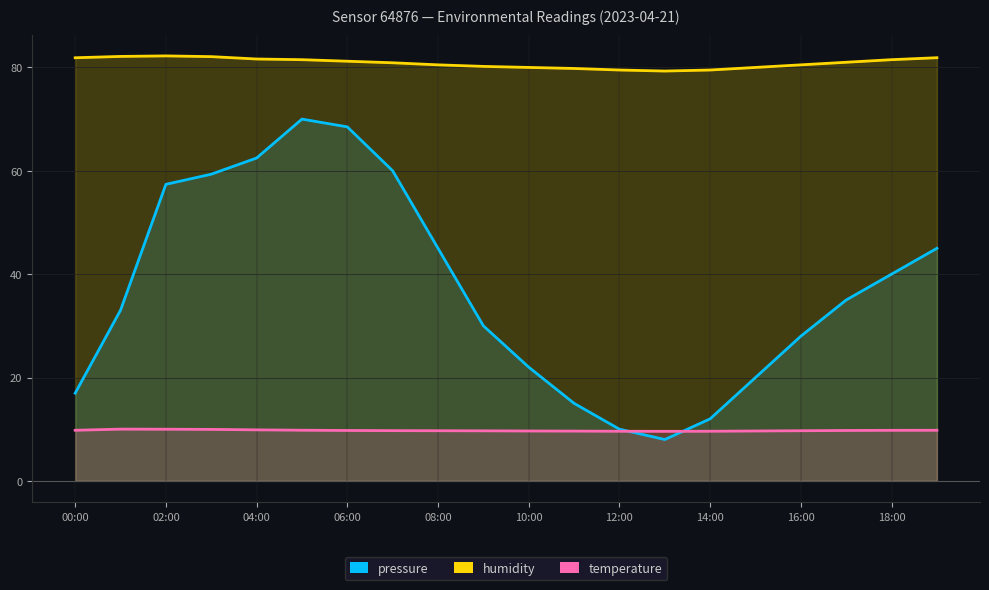

What is the minimum value shown in the chart?

8.0